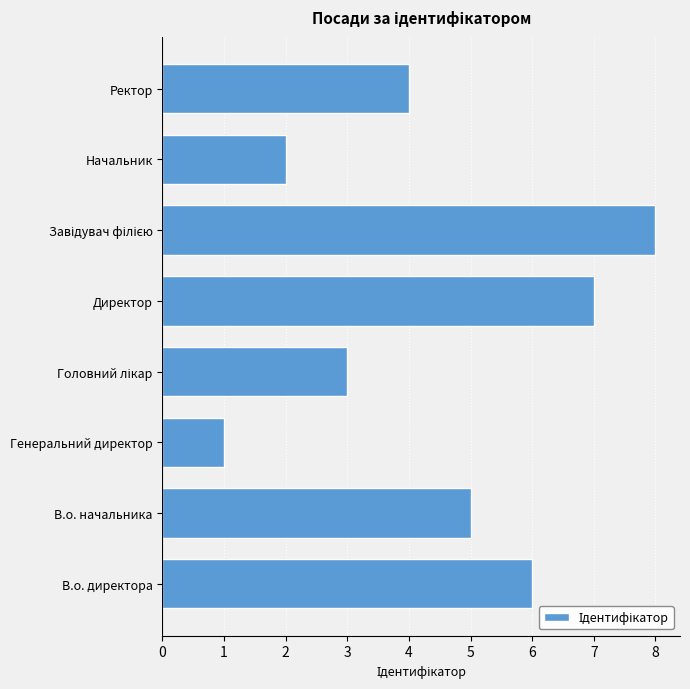

The value at В.о. директора is 2. True or false?

False